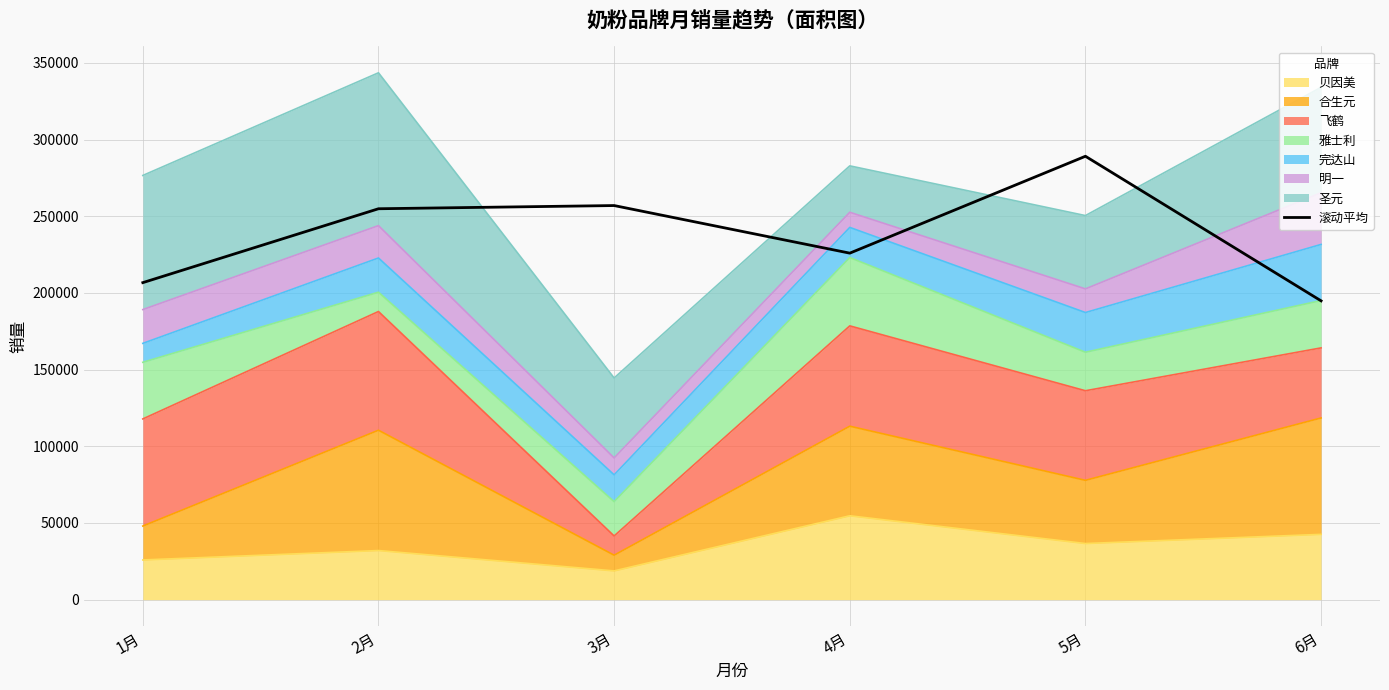

What is the ratio of the value at 5月 to the value at 4月?

1.3